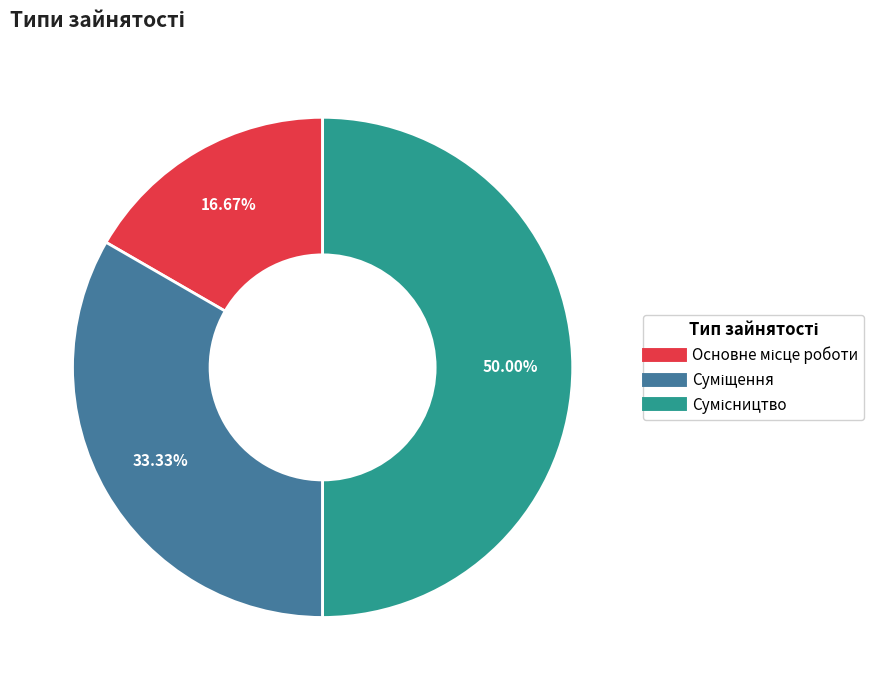

What is the change in value from Суміщення to Сумісництво?

+1